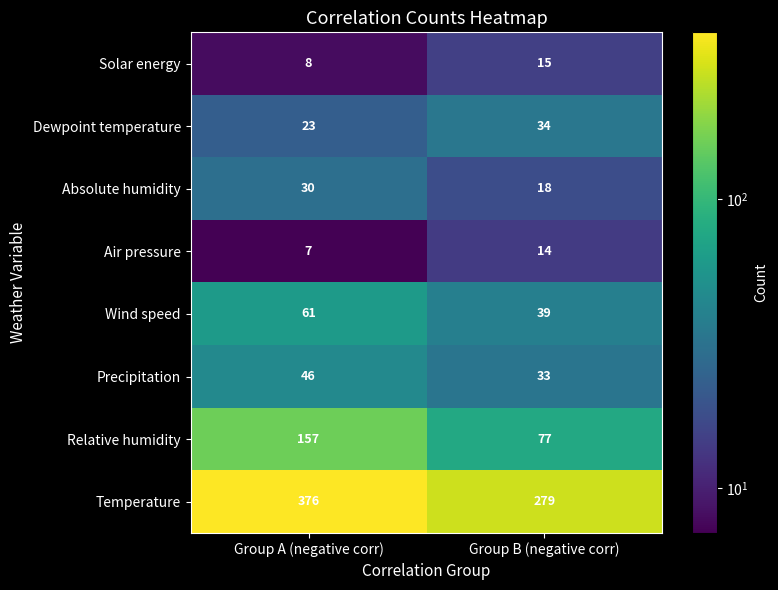

At Group B (negative corr), list the series in order from smallest to largest.

Air pressure, Solar energy, Absolute humidity, Precipitation, Dewpoint temperature, Wind speed, Relative humidity, Temperature